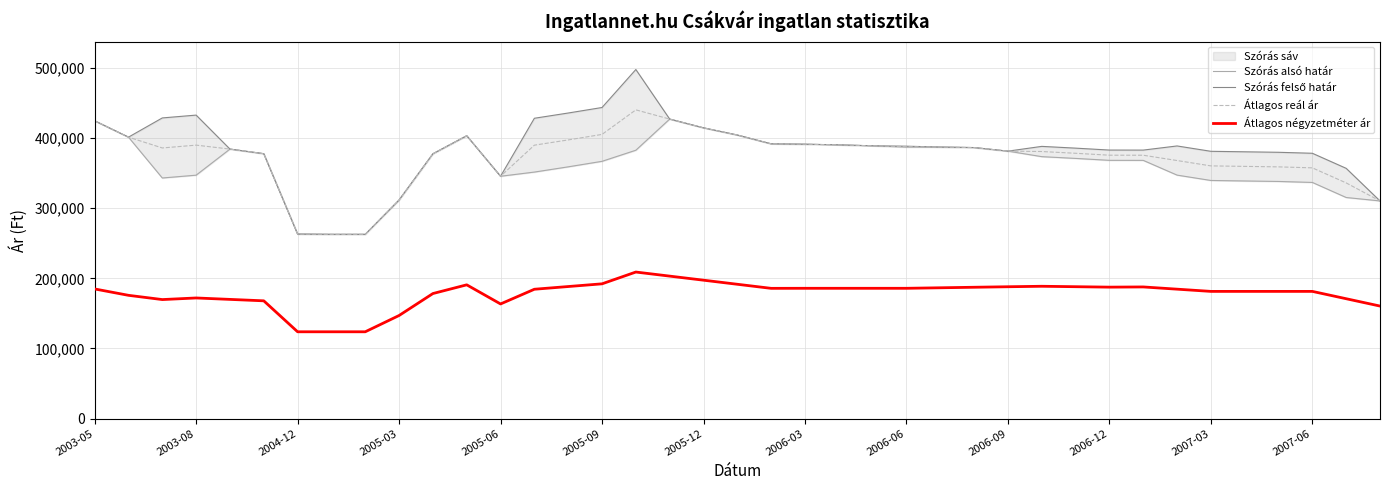

Which series has the widest spread of values?

Szórás felső határ